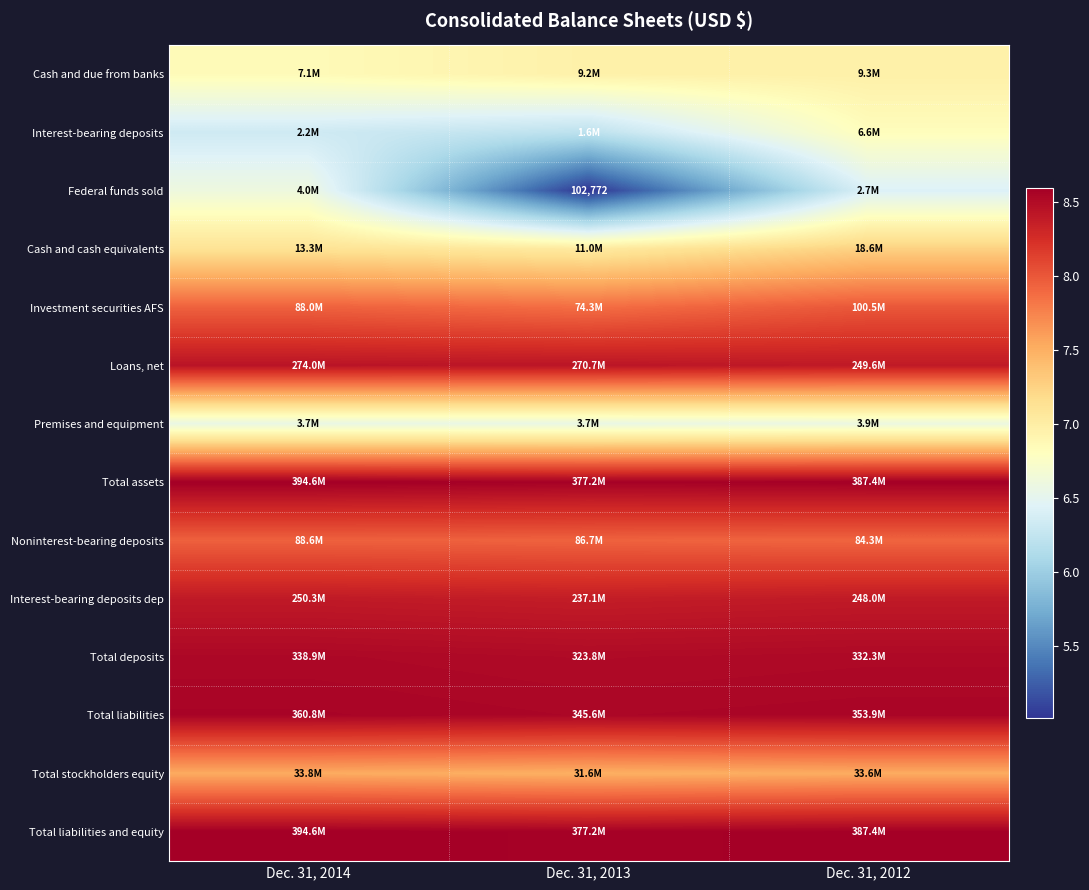

List the series in order of their peak value, lowest first.

Premises and equipment, Federal funds sold, Interest-bearing deposits, Cash and due from banks, Cash and cash equivalents, Total stockholders equity, Noninterest-bearing deposits, Investment securities AFS, Interest-bearing deposits dep, Loans, net, Total deposits, Total liabilities, Total assets, Total liabilities and equity